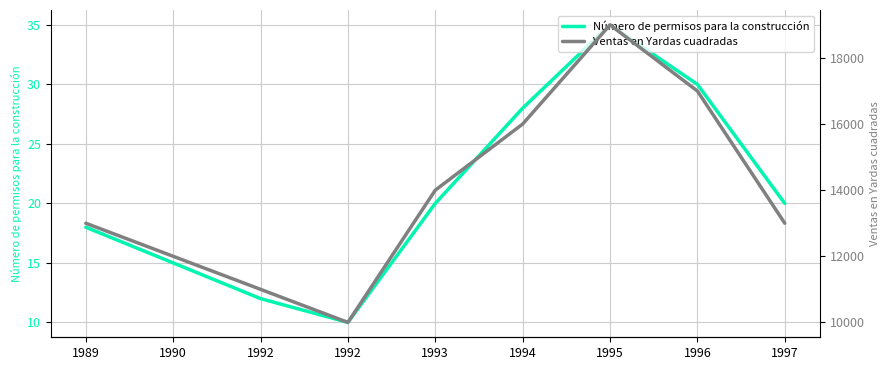

True or false: Ventas en Yardas cuadradas and Número de permisos para la construcción intersect in this chart.

False